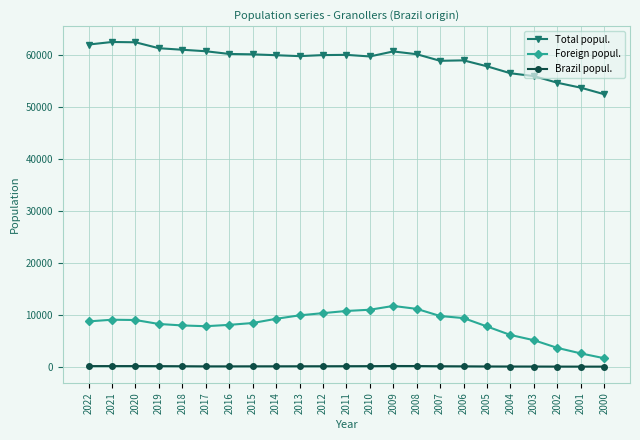

What is the lowest value of the Brazil popul. series?

18